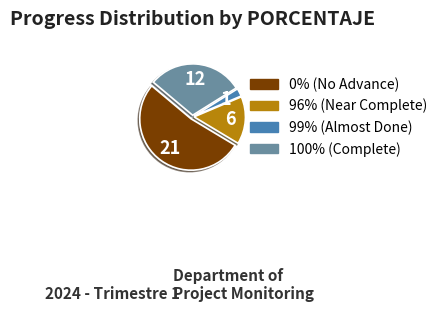

How many slices are in this pie chart?

4